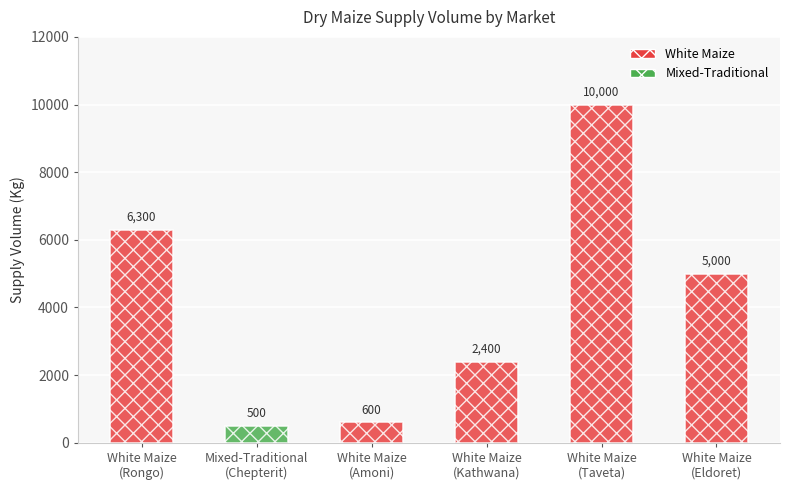

What is the label of the 6th bar from the right?

White Maize
(Rongo)